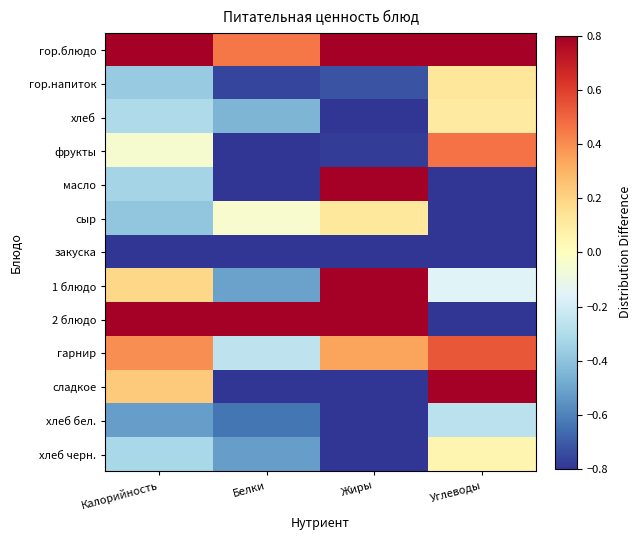

Reading left to right, transcribe all the data shown in this chart.

гор.блюдо: Калорийность=1.6	Белки=0.5	Жиры=1.2	Углеводы=2.1
гор.напиток: Калорийность=-0.4	Белки=-0.8	Жиры=-0.7	Углеводы=0.1
хлеб: Калорийность=-0.3	Белки=-0.4	Жиры=-0.9	Углеводы=0.1
фрукты: Калорийность=-0.0	Белки=-0.8	Жиры=-0.8	Углеводы=0.5
масло: Калорийность=-0.3	Белки=-1.0	Жиры=1.2	Углеводы=-1.0
сыр: Калорийность=-0.4	Белки=-0.0	Жиры=0.1	Углеводы=-1.0
закуска: Калорийность=-0.9	Белки=-0.9	Жиры=-1.0	Углеводы=-0.9
1 блюдо: Калорийность=0.2	Белки=-0.5	Жиры=1.0	Углеводы=-0.2
2 блюдо: Калорийность=0.9	Белки=6.3	Жиры=2.4	Углеводы=-0.9
гарнир: Калорийность=0.4	Белки=-0.3	Жиры=0.3	Углеводы=0.5
сладкое: Калорийность=0.2	Белки=-1.0	Жиры=-1.0	Углеводы=0.8
хлеб бел.: Калорийность=-0.5	Белки=-0.6	Жиры=-1.0	Углеводы=-0.3
хлеб черн.: Калорийность=-0.3	Белки=-0.5	Жиры=-0.9	Углеводы=0.0